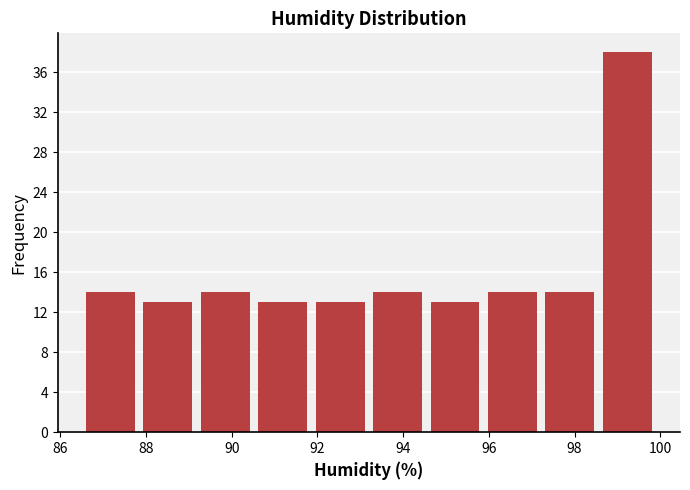

How tall is the bar that spans 95.88 to 97.22 on the x-axis? Neither the bar edges nor the heights are printed on the chart, so give them approximately, as read against the axes.

14